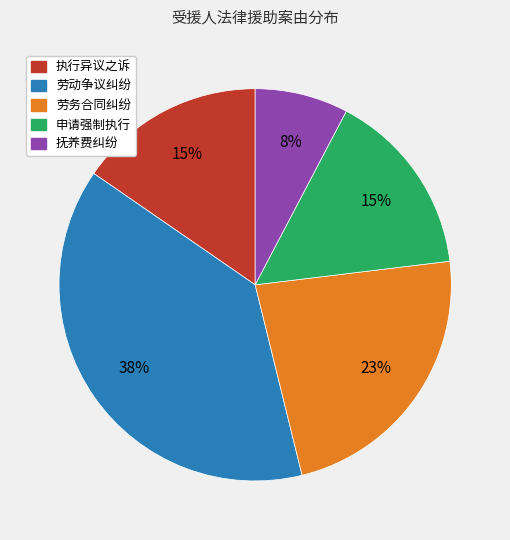

Which slice is the largest?

劳动争议纠纷